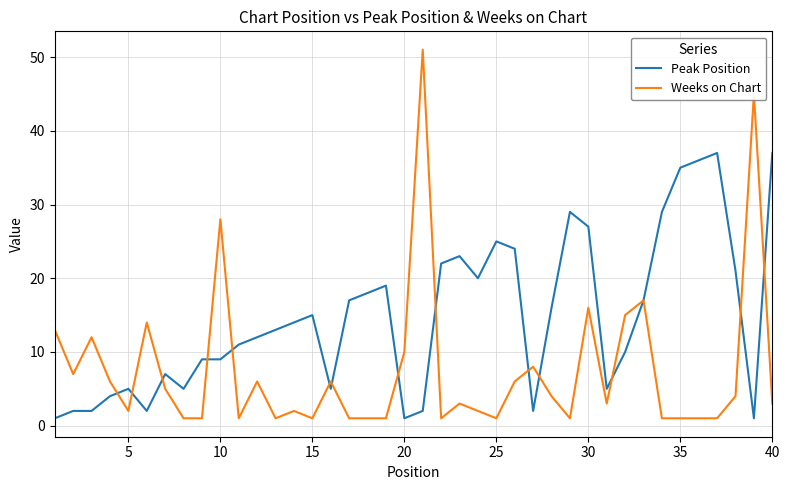

What is the maximum value for Peak Position?

37